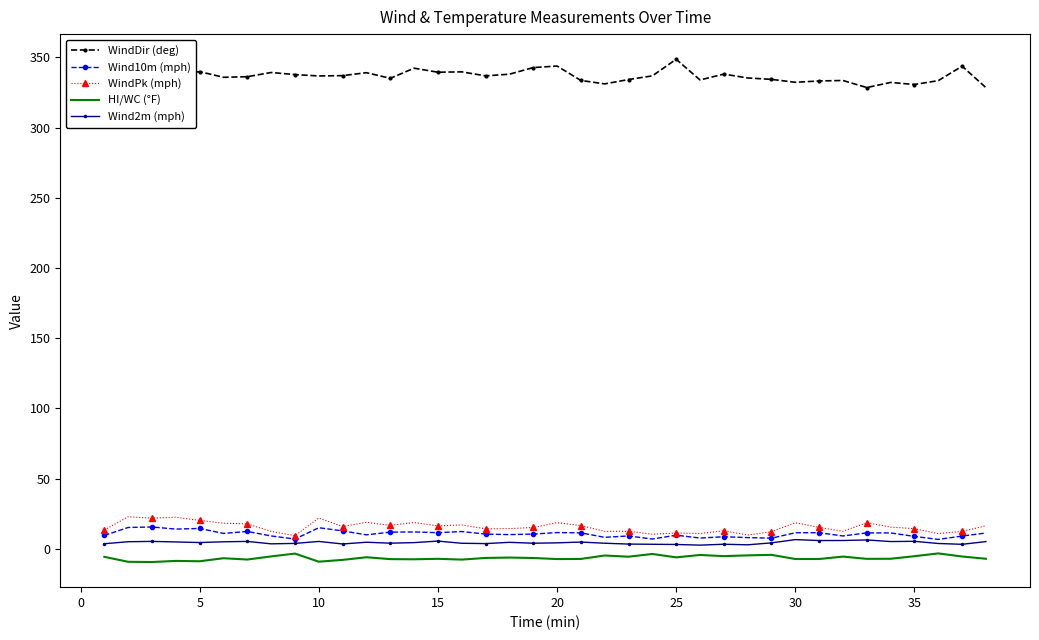

True or false: HI/WC (°F) and WindDir (deg) intersect in this chart.

False